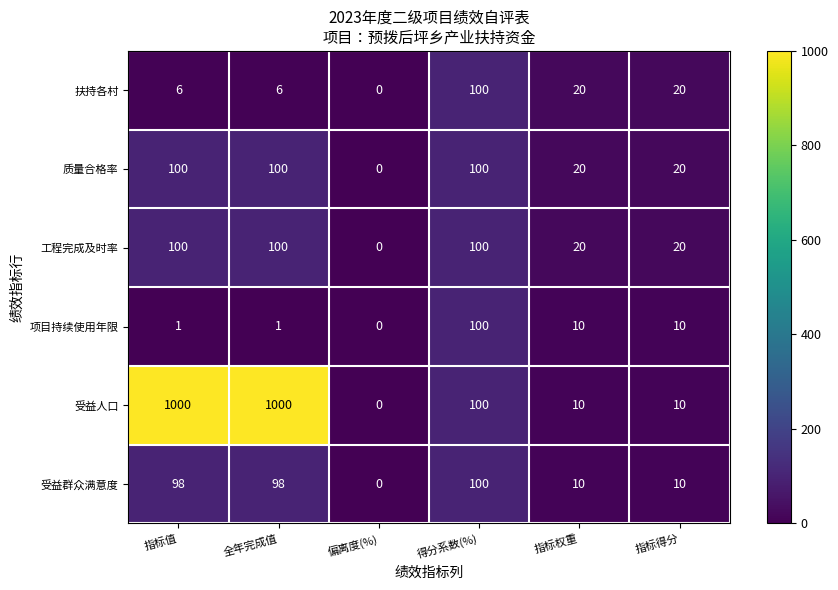

What is the sum of the 项目持续使用年限 values at 得分系数(%) and 偏离度(%)?

100